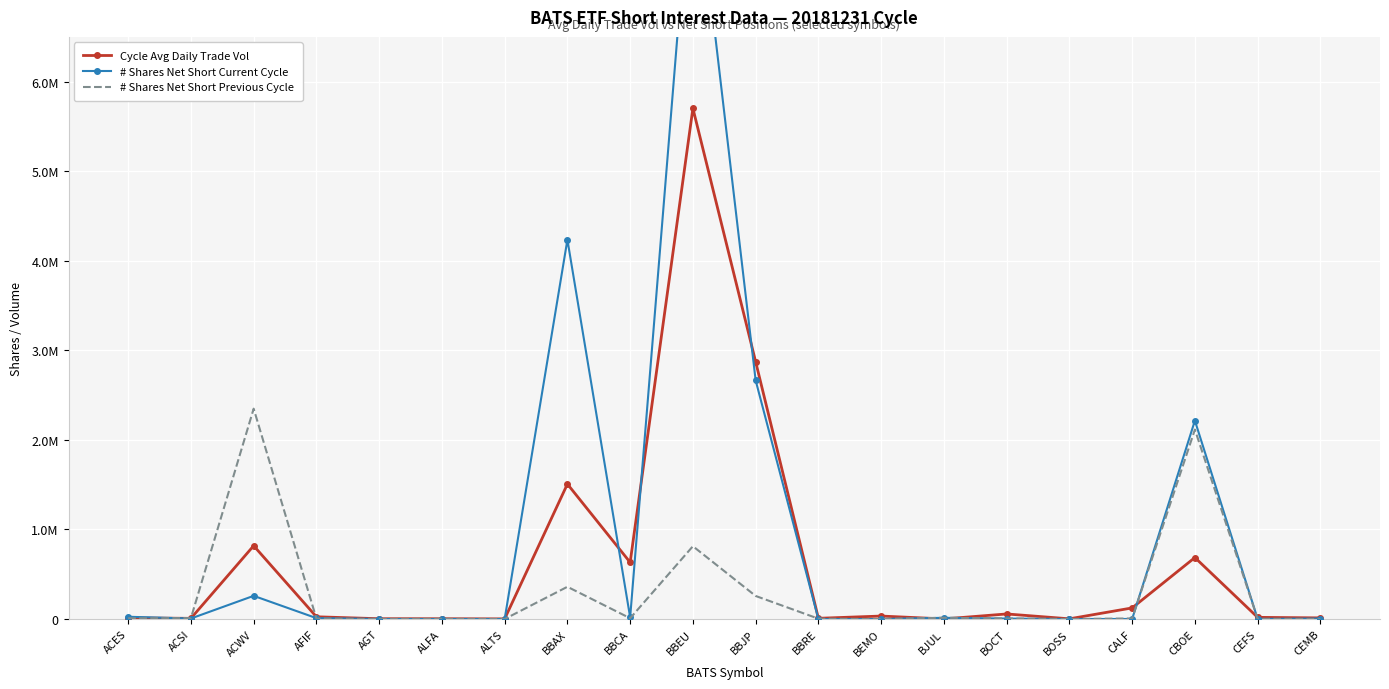

Where do # Shares Net Short Previous Cycle and # Shares Net Short Current Cycle first cross each other?

ACES and ACSI